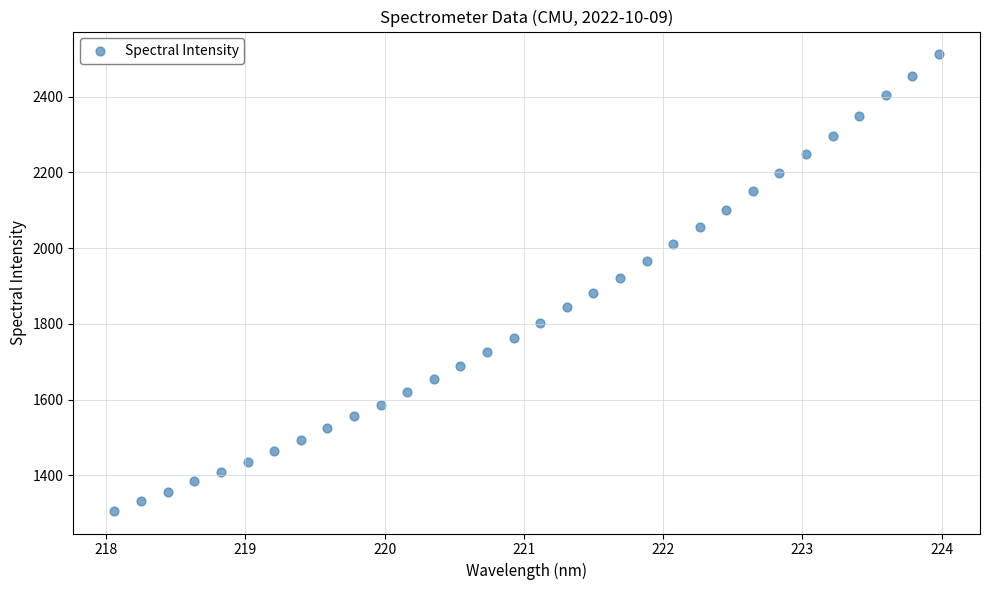

What is the range of Y values (max minus min)?

1205.4